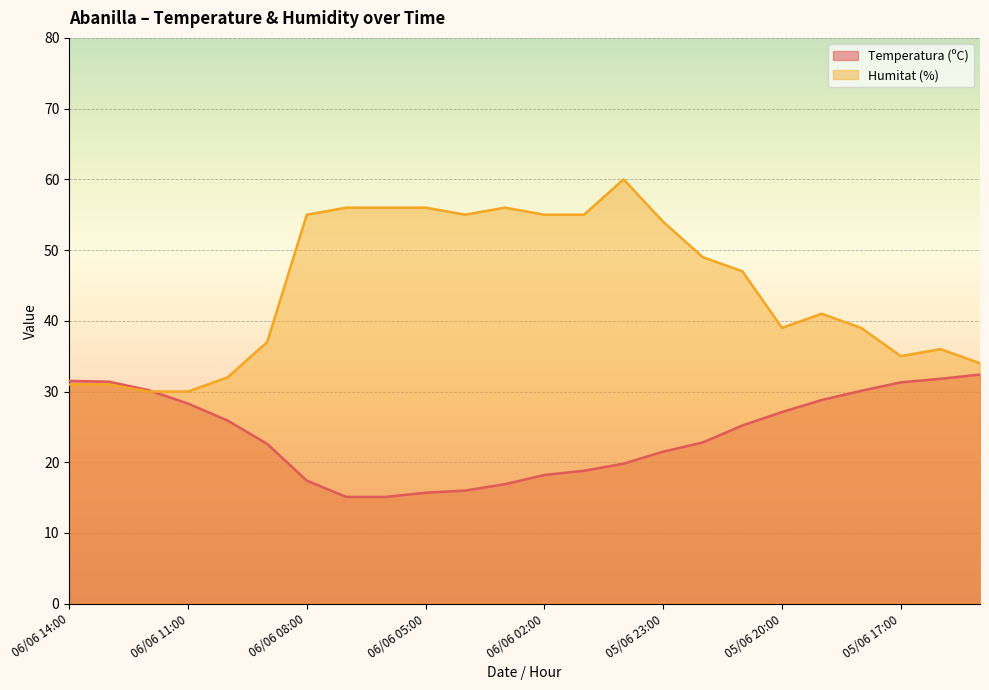

Reading right to left, what are all the values shown in this chart?

Temperatura (ºC): 05/06 15:00=32.4	05/06 16:00=31.8	05/06 17:00=31.3	05/06 18:00=30.1	05/06 19:00=28.8	05/06 20:00=27.1	05/06 21:00=25.2	05/06 22:00=22.8	05/06 23:00=21.5	06/06 00:00=19.8	06/06 01:00=18.8	06/06 02:00=18.2	06/06 03:00=16.9	06/06 04:00=16.0	06/06 05:00=15.7	06/06 06:00=15.1	06/06 07:00=15.1	06/06 08:00=17.4	06/06 09:00=22.6	06/06 10:00=25.9	06/06 11:00=28.3	06/06 12:00=30.2	06/06 13:00=31.4	06/06 14:00=31.5
Humitat (%): 05/06 15:00=34.0	05/06 16:00=36.0	05/06 17:00=35.0	05/06 18:00=39.0	05/06 19:00=41.0	05/06 20:00=39.0	05/06 21:00=47.0	05/06 22:00=49.0	05/06 23:00=54.0	06/06 00:00=60.0	06/06 01:00=55.0	06/06 02:00=55.0	06/06 03:00=56.0	06/06 04:00=55.0	06/06 05:00=56.0	06/06 06:00=56.0	06/06 07:00=56.0	06/06 08:00=55.0	06/06 09:00=37.0	06/06 10:00=32.0	06/06 11:00=30.0	06/06 12:00=30.0	06/06 13:00=31.0	06/06 14:00=31.0